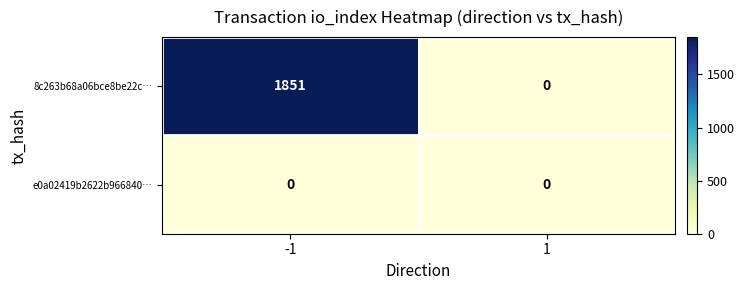

What is the spread (max minus min) of values at -1?

1851